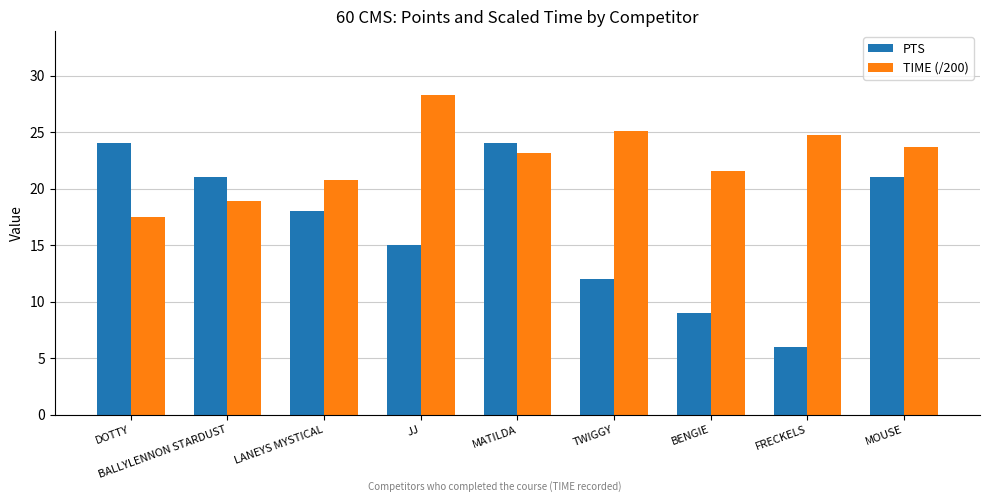

How many groups of bars are there?

9